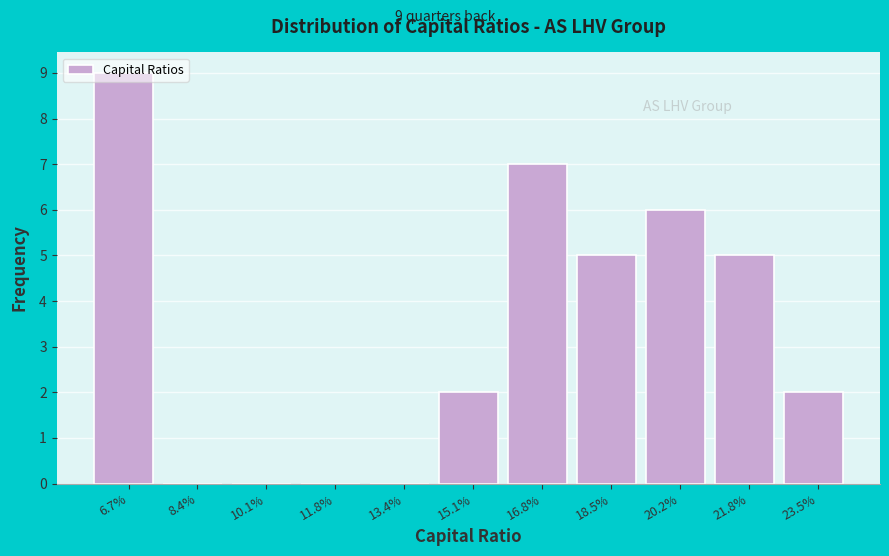

What is the sum of the values at 18.5% and 23.5%?

7